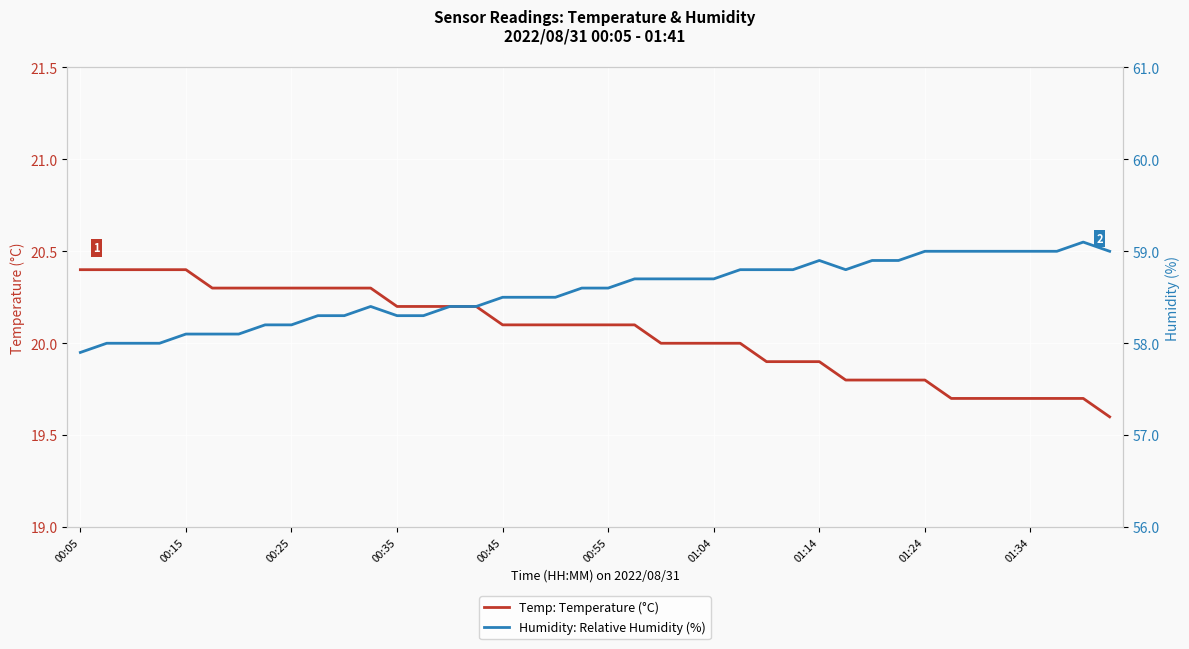

True or false: Temp: Temperature (°C) and Humidity: Relative Humidity (%) cross at least once.

False